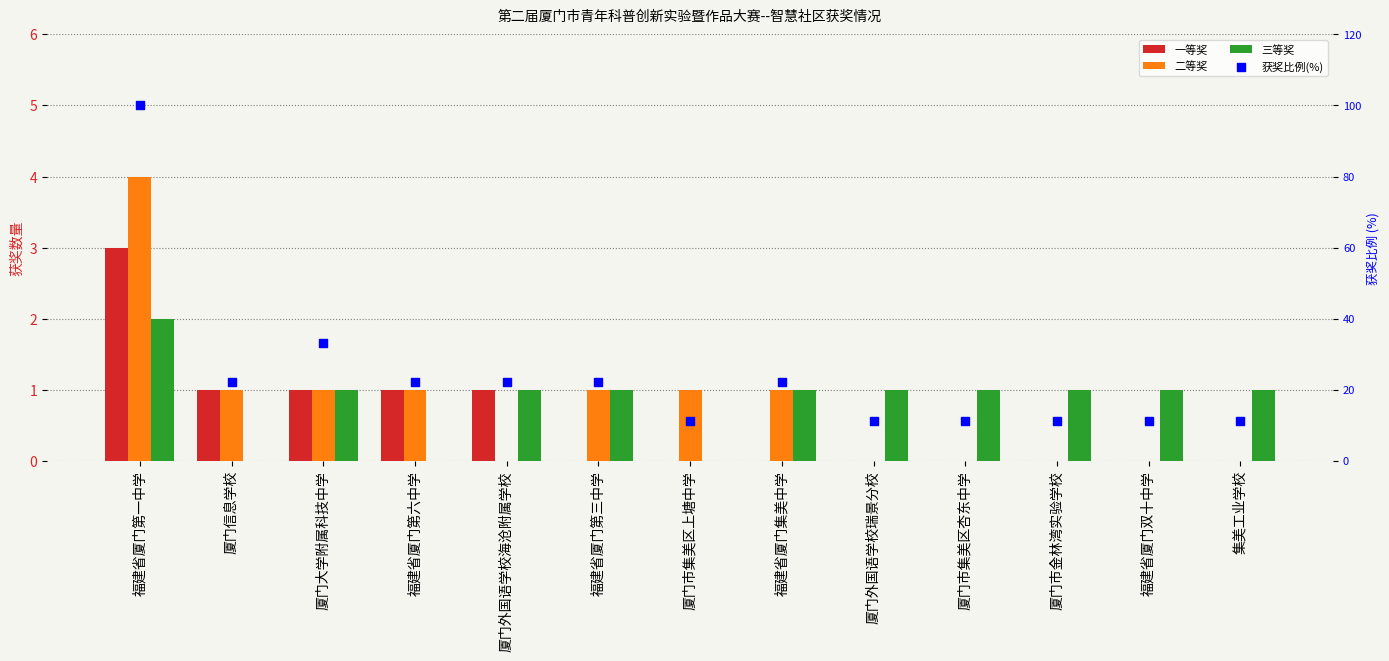

Which series has the largest total across all categories?

获奖比例(%)